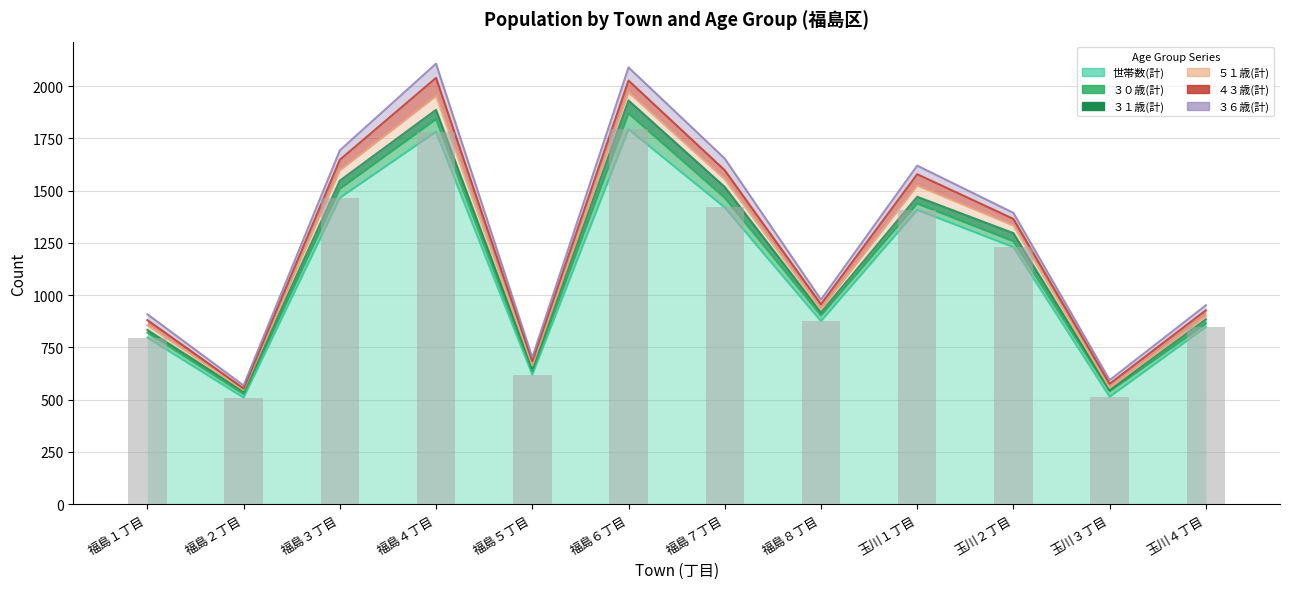

Which category has the highest value across all series?

福島６丁目